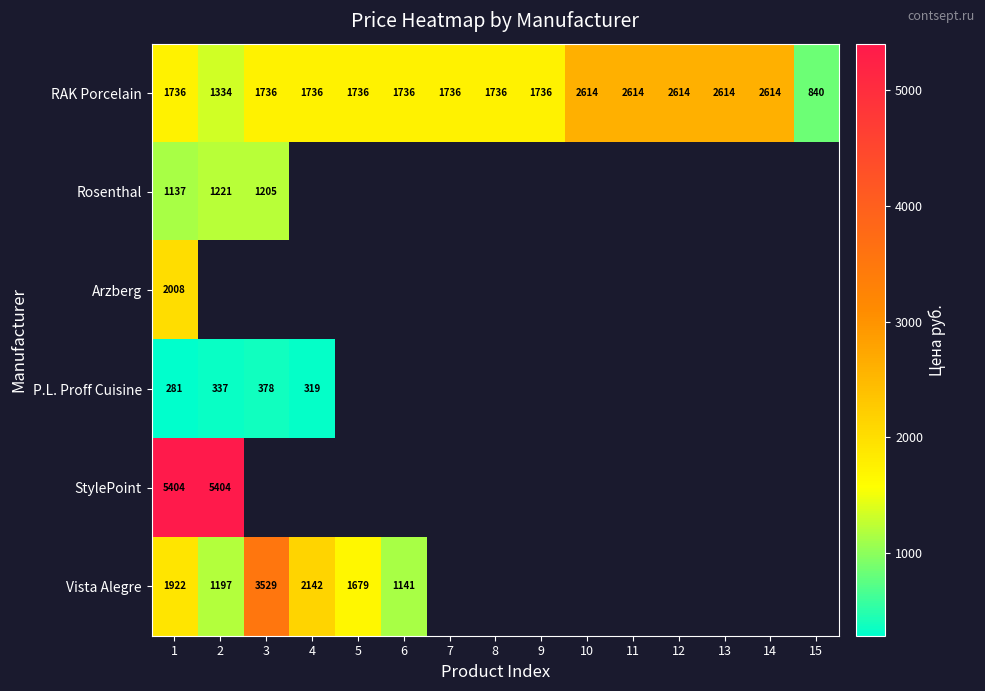

Which has a higher value, 11 or 4?

11